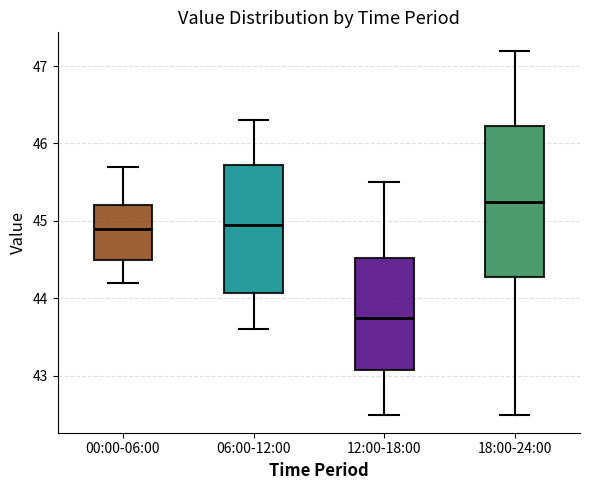

Reading left to right, read every box against the y-axis: the position of its median line, the range the box covers, and the ends of its whiskers. The values are not printed on the chart, so give them approximately, as read against the axis.

00:00-06:00: median 44.9, box 44.5 to 45.2, whiskers 44.2 to 45.7
06:00-12:00: median 45.0, box 44.1 to 45.7, whiskers 43.6 to 46.3
12:00-18:00: median 43.8, box 43.1 to 44.5, whiskers 42.5 to 45.5
18:00-24:00: median 45.3, box 44.3 to 46.2, whiskers 42.5 to 47.2